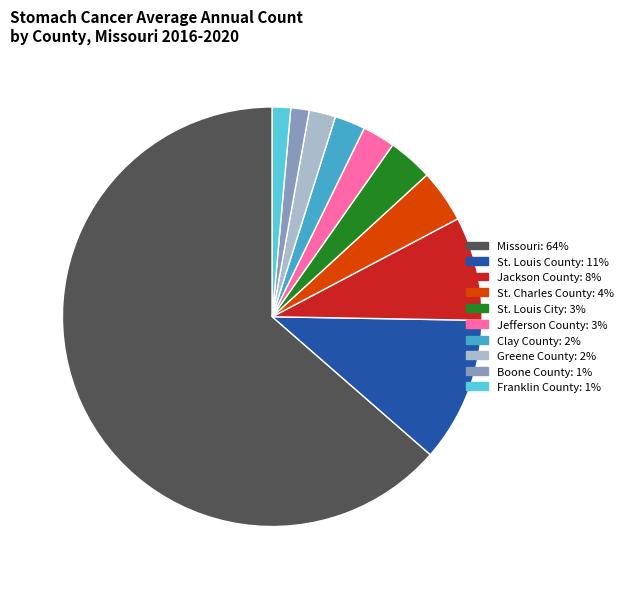

Between Boone County and St. Charles County, which is larger?

St. Charles County